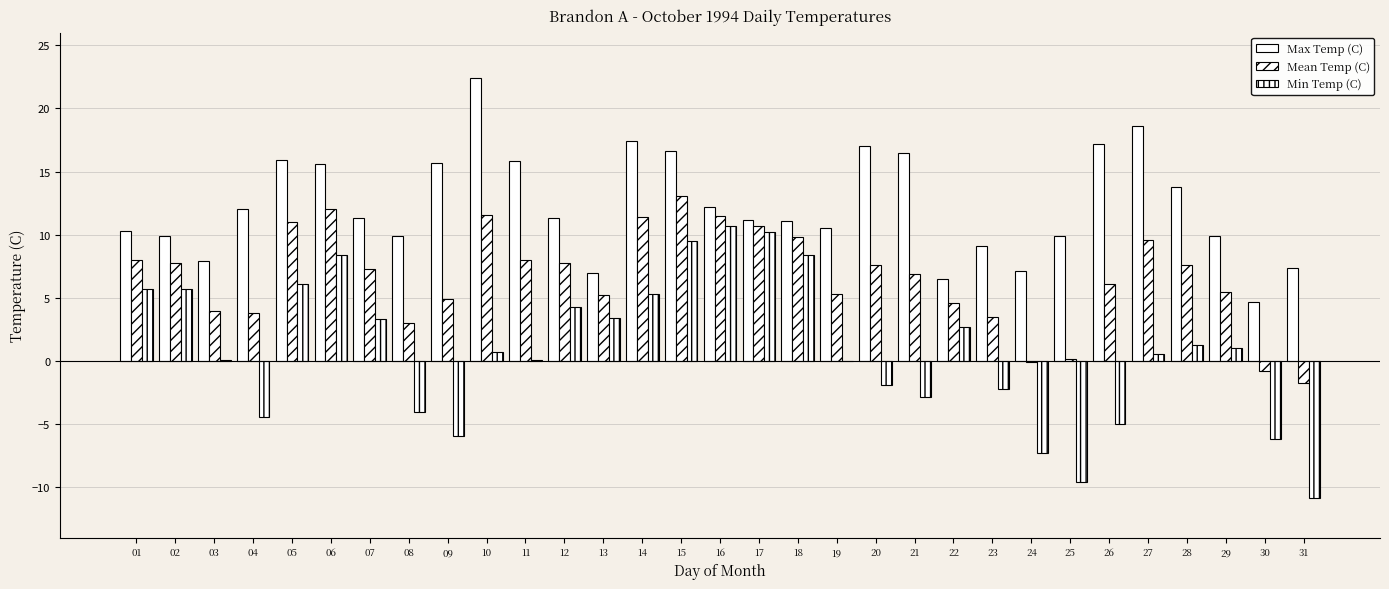

Count the number of categories in the chart.

31